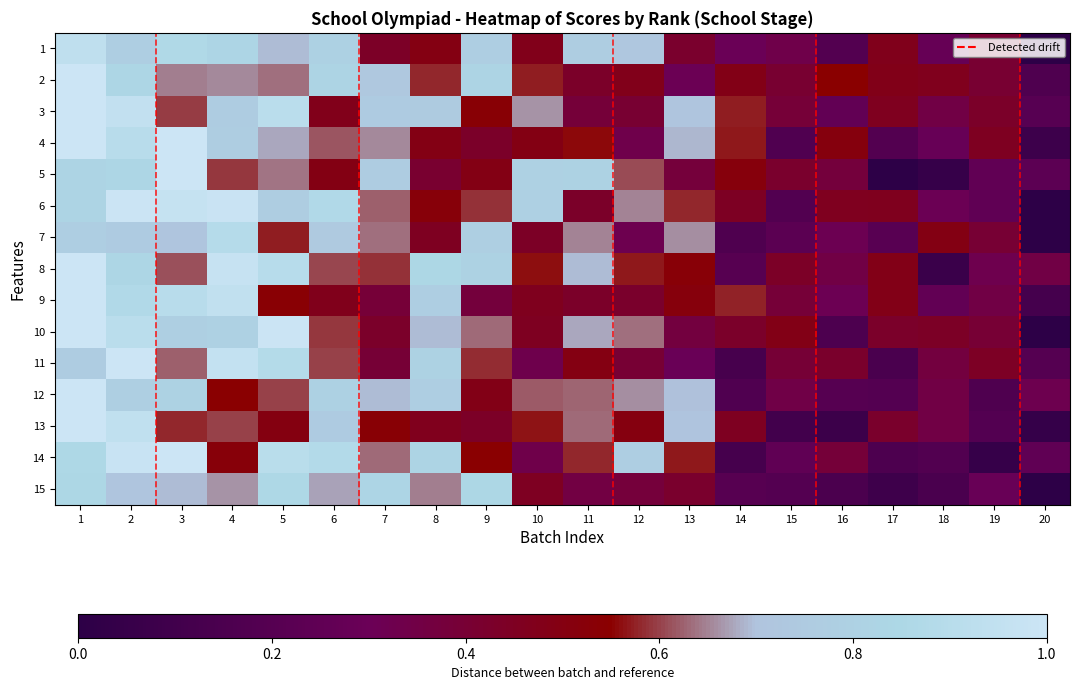

At 10, list the series in order from smallest to largest.

11, 14, 7, 15, 10, 9, 1, 4, 8, 13, 2, 12, 3, 6, 5